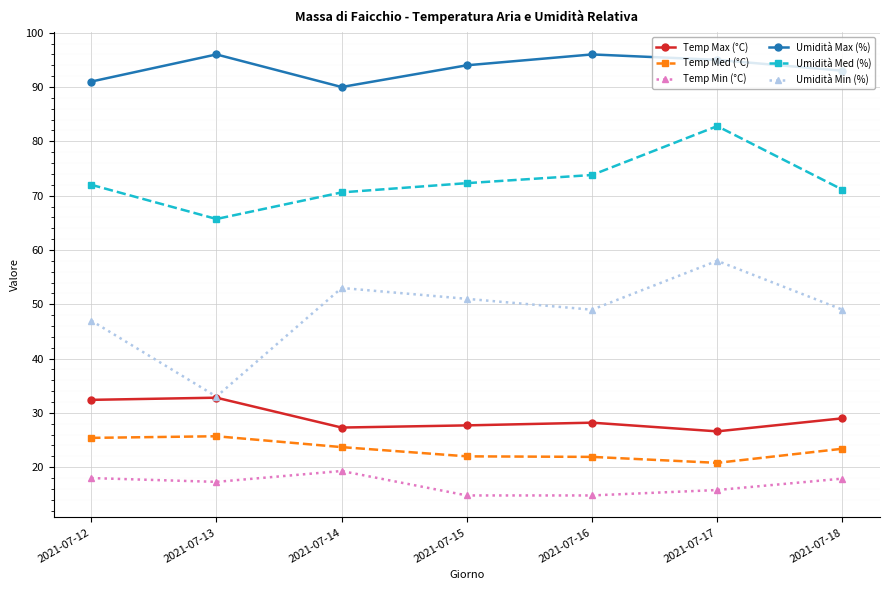

True or false: Umidità Max (%) and Temp Min (°C) intersect in this chart.

False